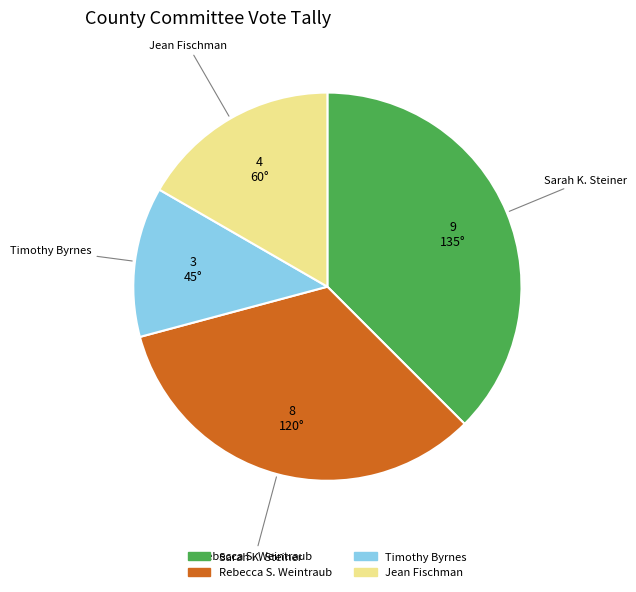

Count the number of slices in the pie.

4